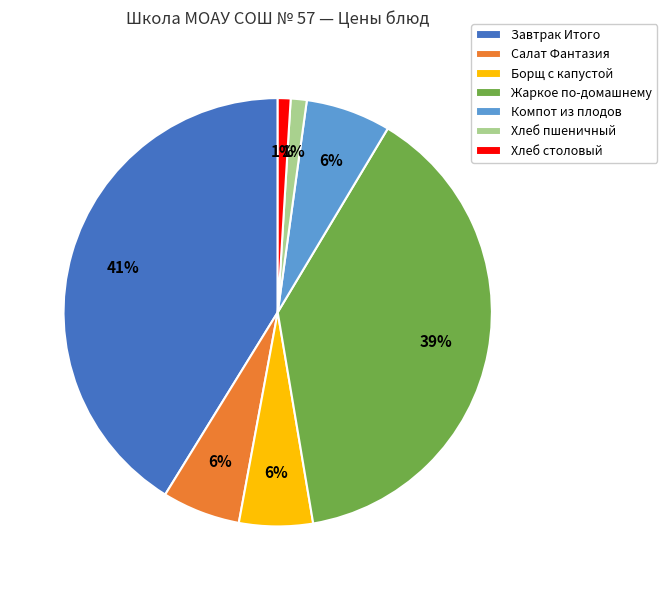

Which has a higher value, Хлеб столовый or Салат Фантазия?

Салат Фантазия